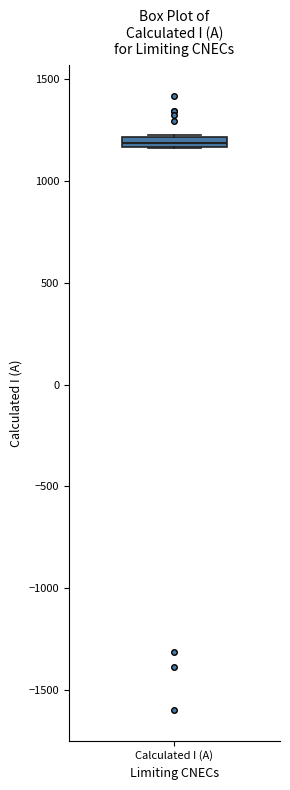

Where is the lower edge of the box for Calculated I (A) on the y-axis? The values are not printed on the chart, so give them approximately, as read against the axis.

1150